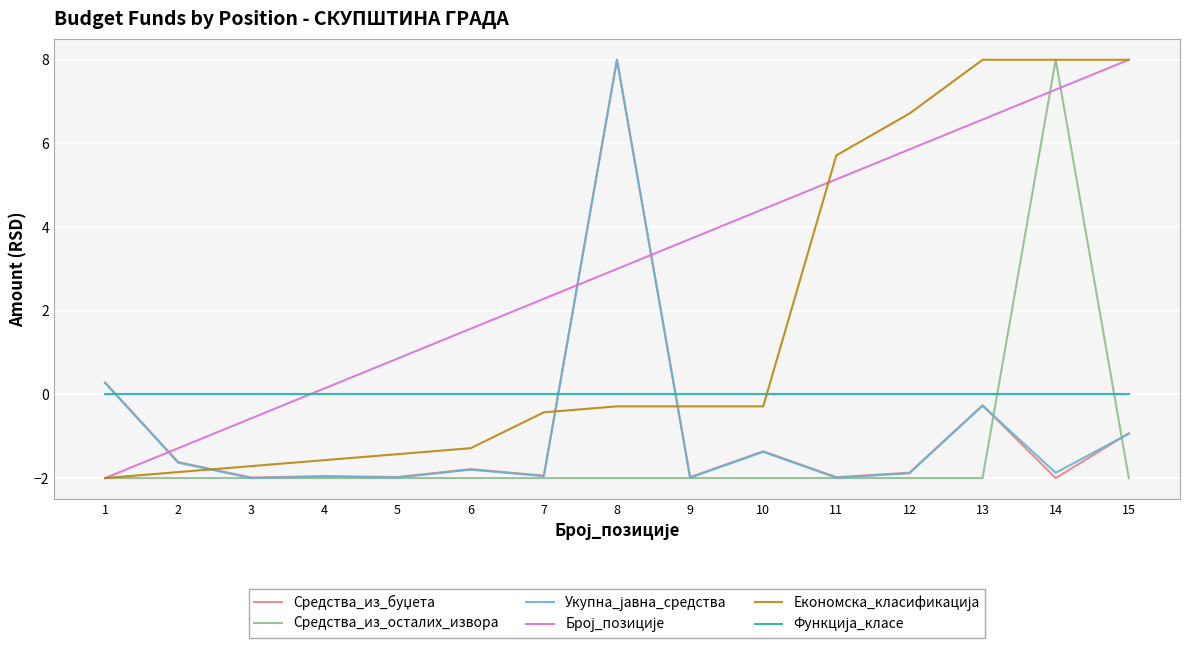

At which category is the sum across all series the highest?

14